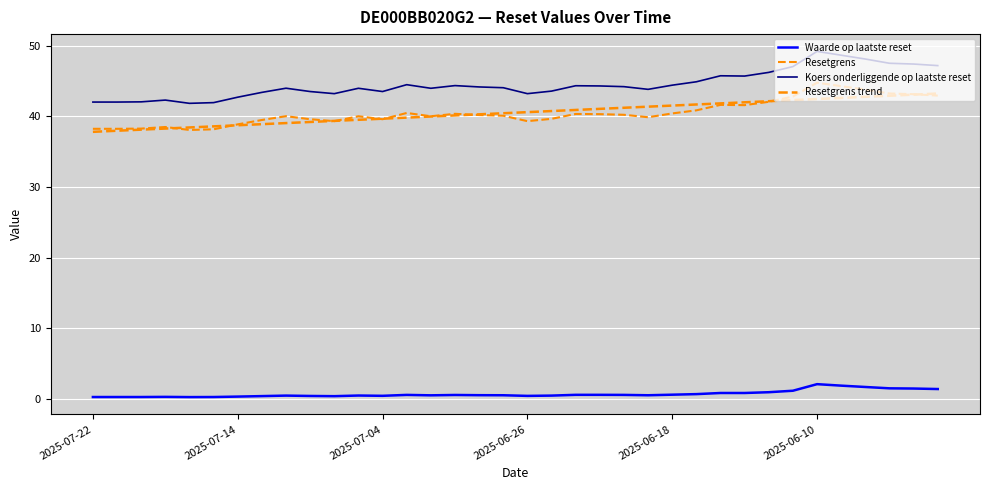

True or false: Resetgrens and Waarde op laatste reset intersect in this chart.

False